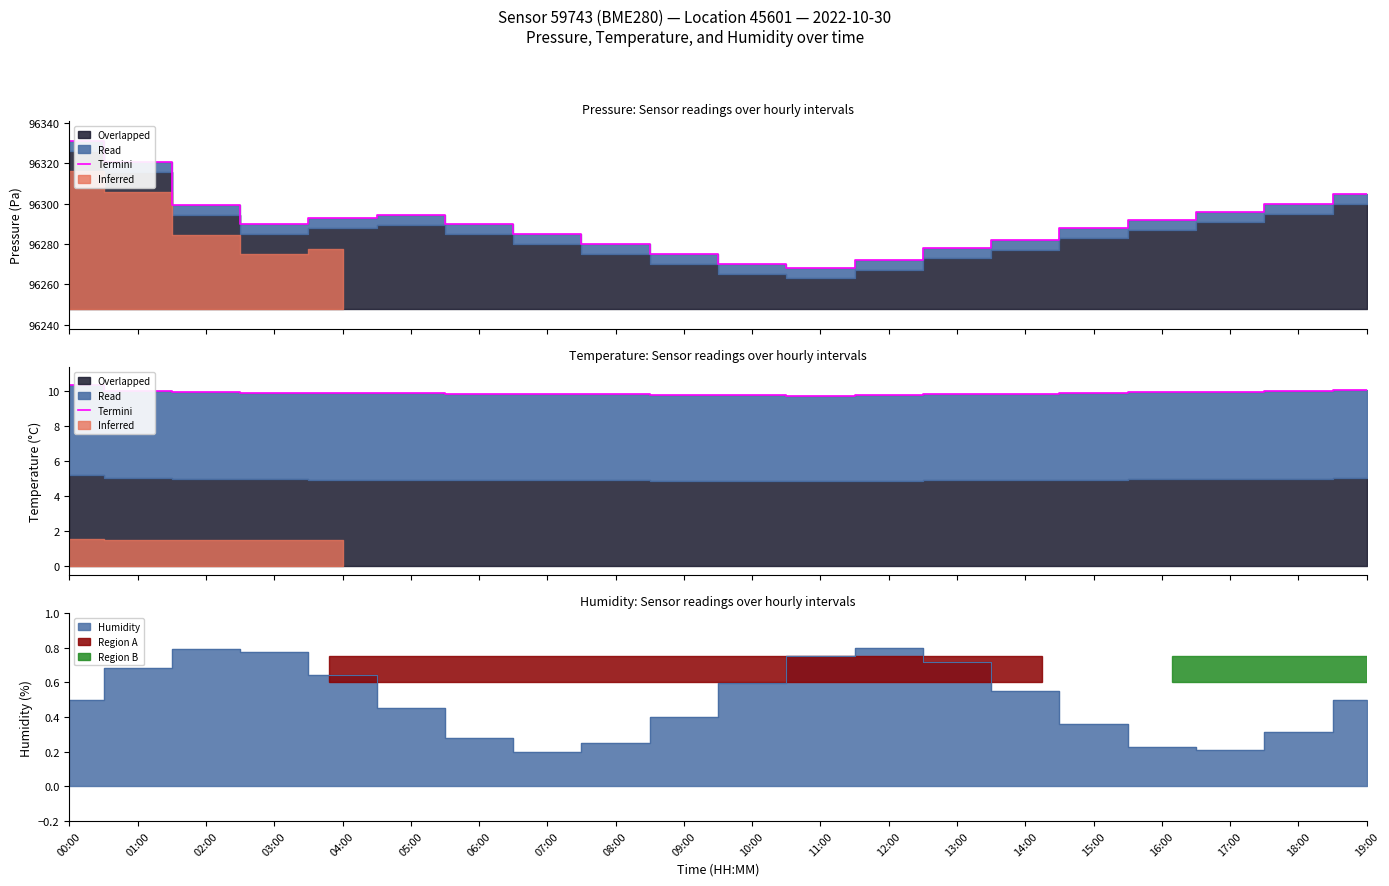

What is the sum of all values?

197.4